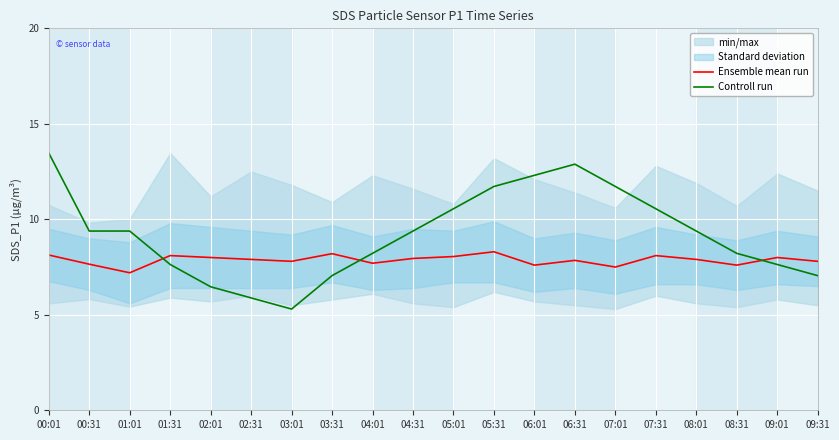

How many data points does each series have?

20